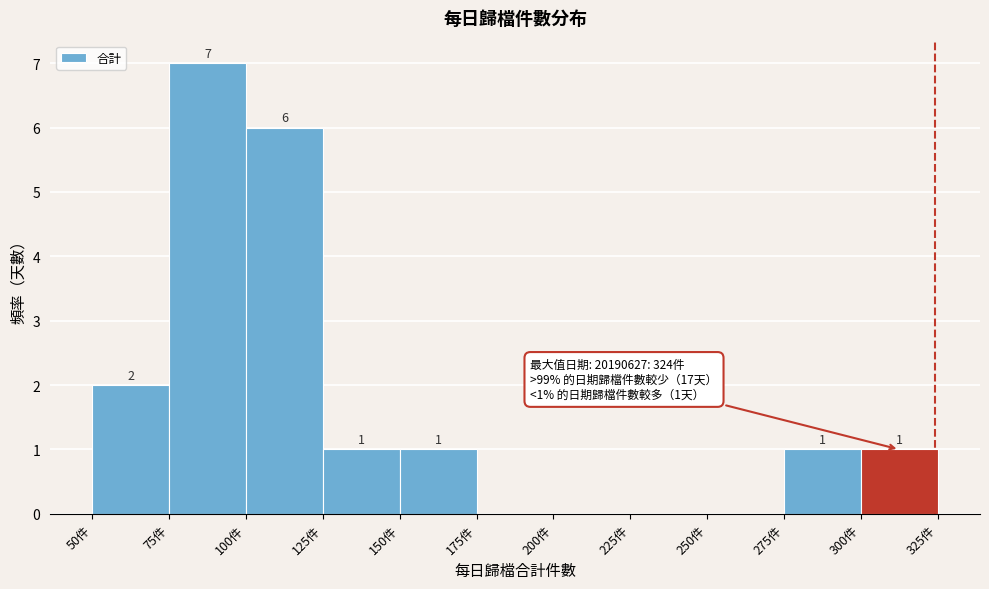

Over which range of the x-axis is the bar tallest?

75 to 100